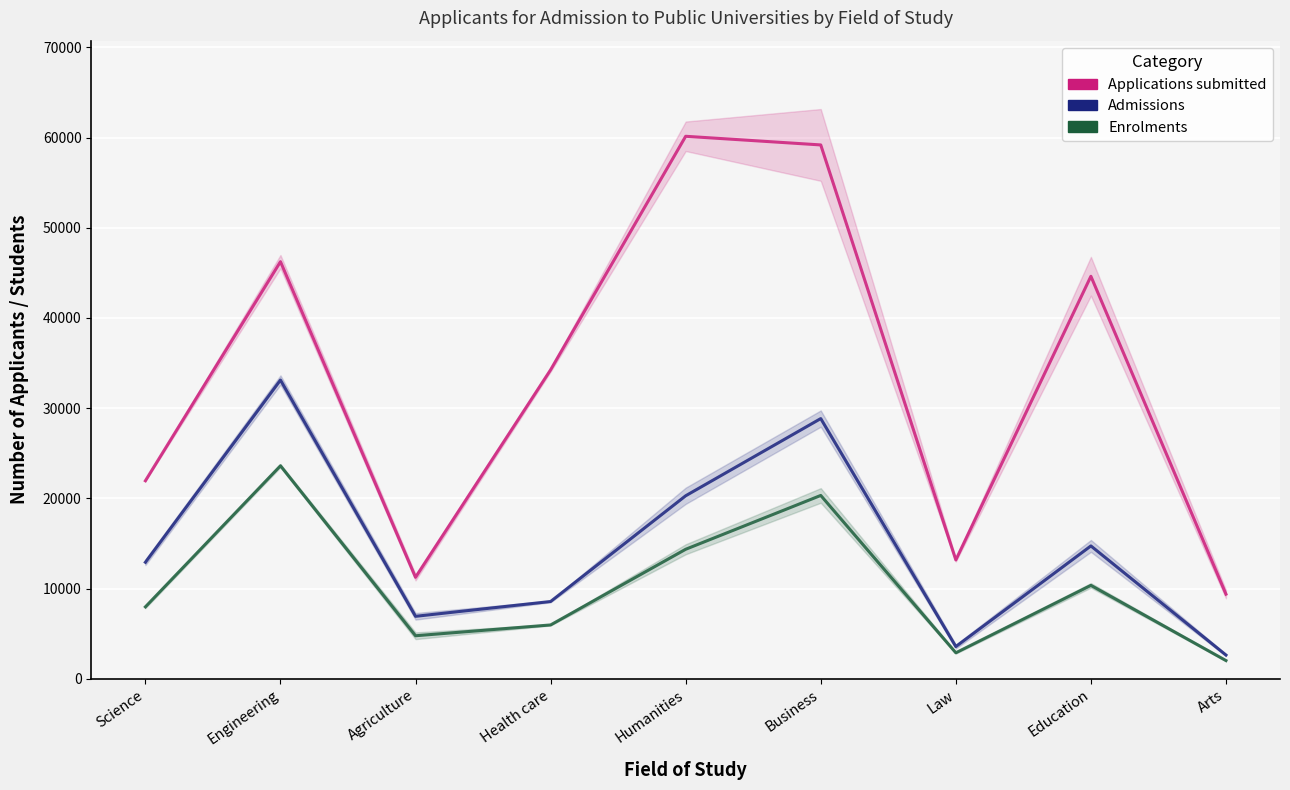

Is it true that Enrolments equals 20327.0 at Business?

True